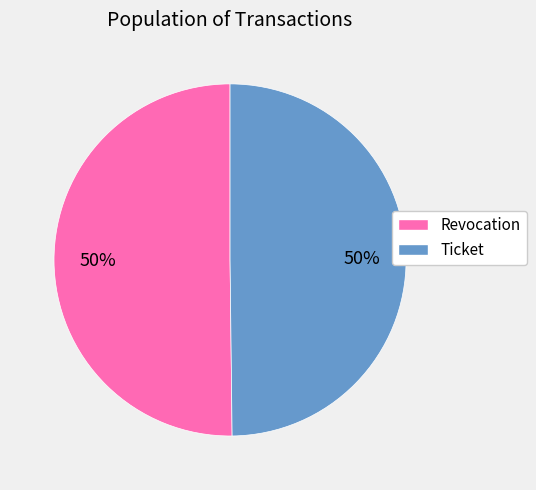

To the nearest percent, what is the combined percentage of Ticket and Revocation?

100%